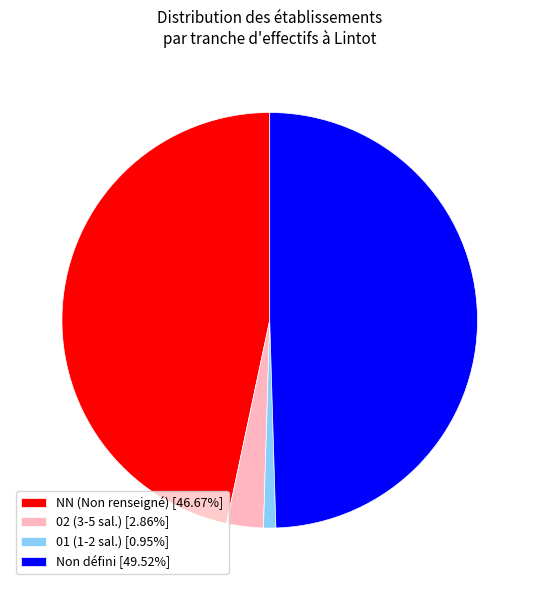

Does Non défini [49.52%] represent more than half of the total?

No